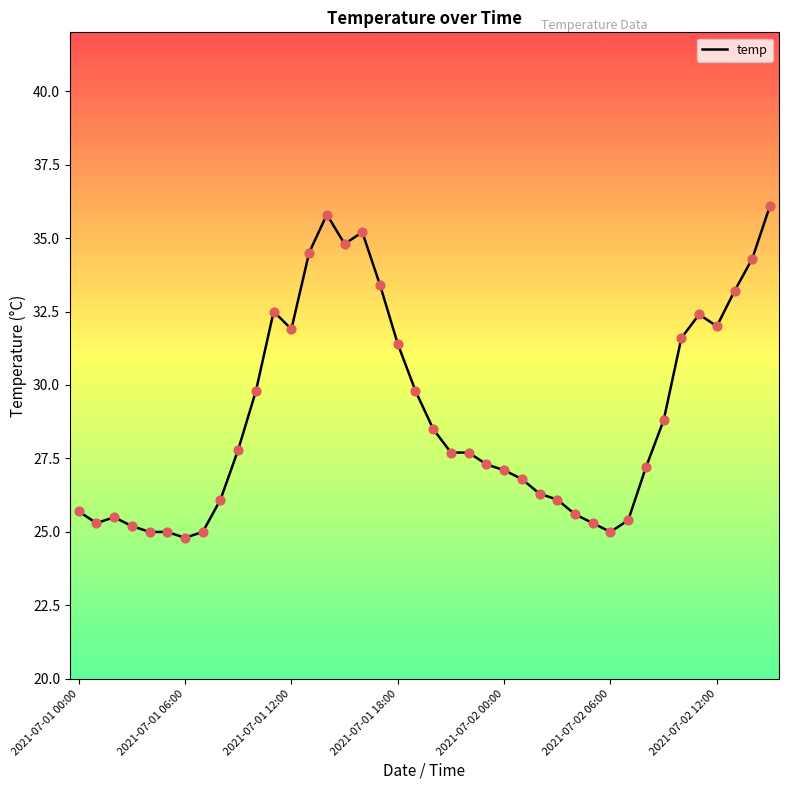

What is the difference between the maximum and minimum values?

11.3